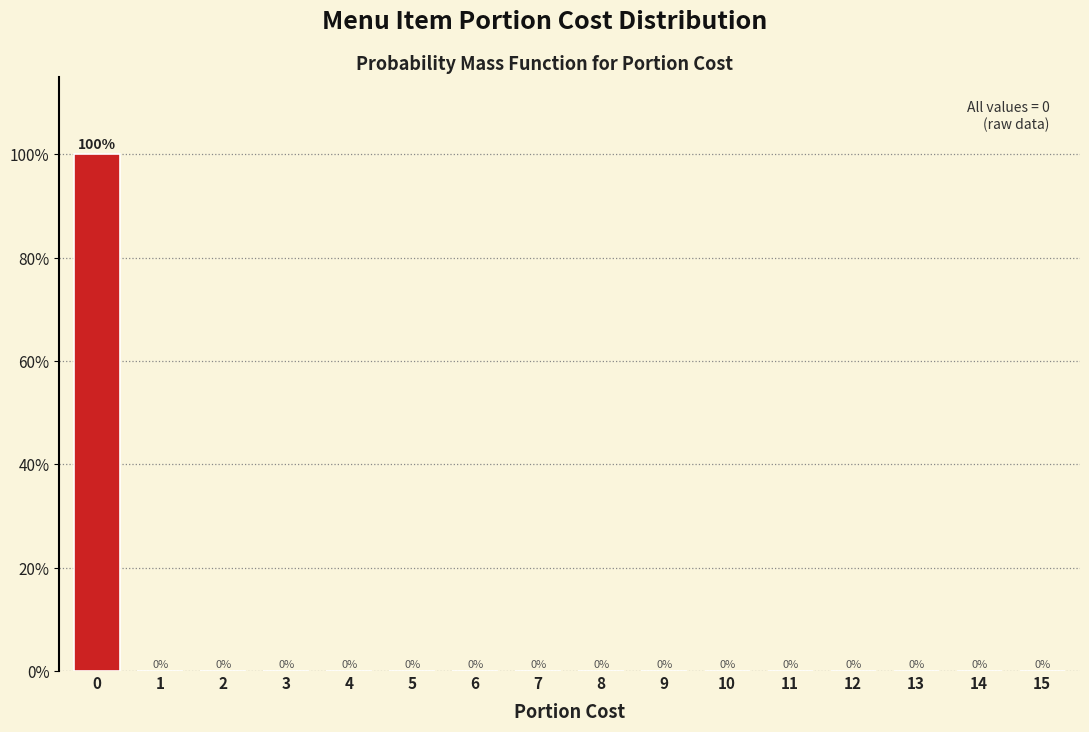

Reading left to right, transcribe all the data shown in this chart.

0=100	1=0	2=0	3=0	4=0	5=0	6=0	7=0	8=0	9=0	10=0	11=0	12=0	13=0	14=0	15=0